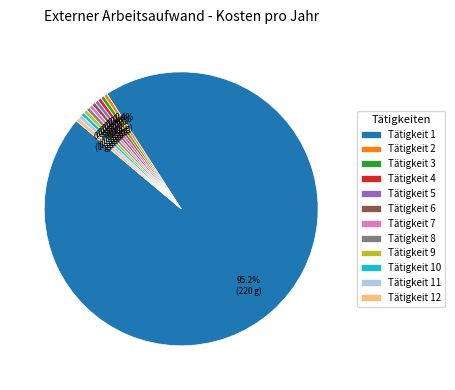

Which slice is the largest?

Tätigkeit 1